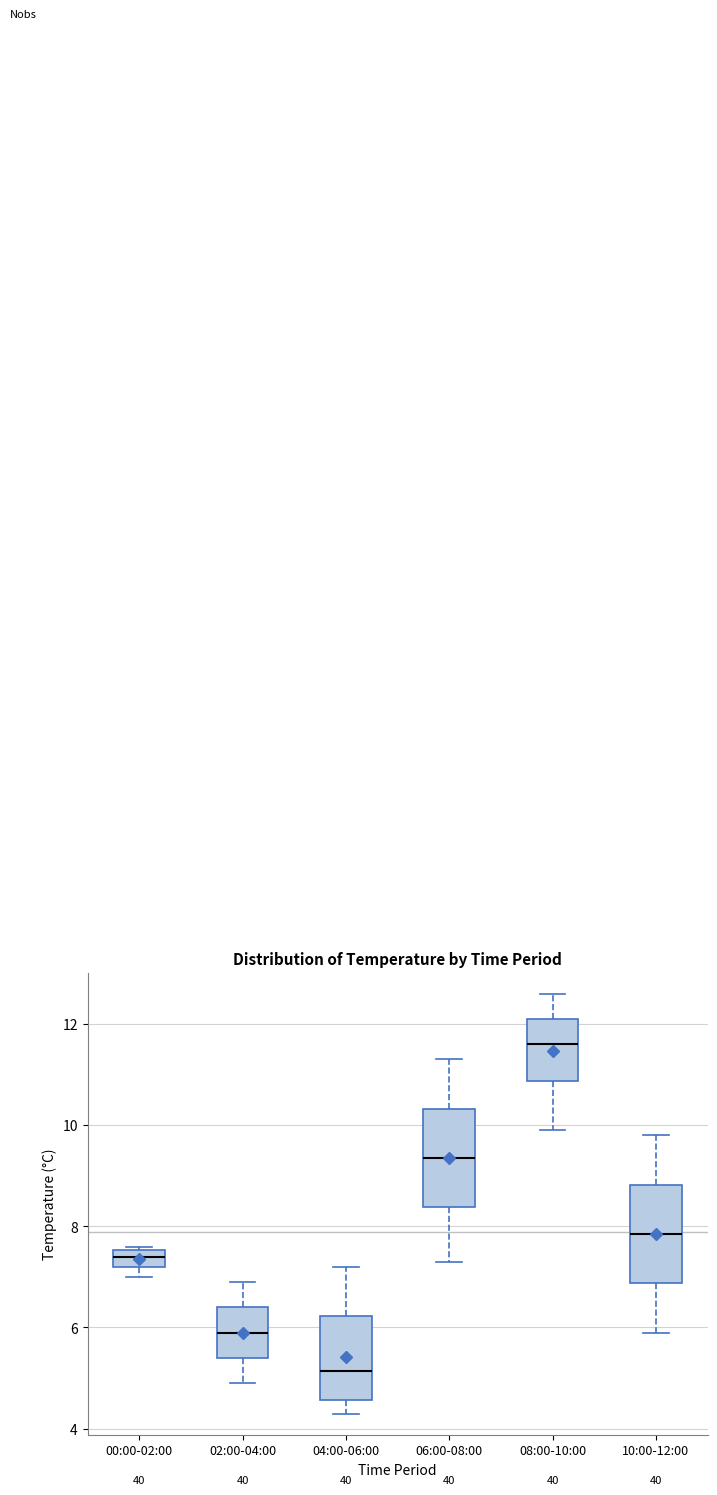

Reading left to right, read every box against the y-axis: the position of its median line, the range the box covers, and the ends of its whiskers. The values are not printed on the chart, so give them approximately, as read against the axis.

00:00-02:00: median 7.4, box 7.2 to 7.6, whiskers 7.0 to 7.6 (just above the box's upper edge)
02:00-04:00: median 6.0, box 5.4 to 6.4, whiskers 5.0 to 7.0
04:00-06:00: median 5.2, box 4.6 to 6.2, whiskers 4.4 to 7.2
06:00-08:00: median 9.4, box 8.4 to 10.4, whiskers 7.4 to 11.4
08:00-10:00: median 11.6, box 10.8 to 12.2, whiskers 10.0 to 12.6
10:00-12:00: median 7.8, box 6.8 to 8.8, whiskers 6.0 to 9.8